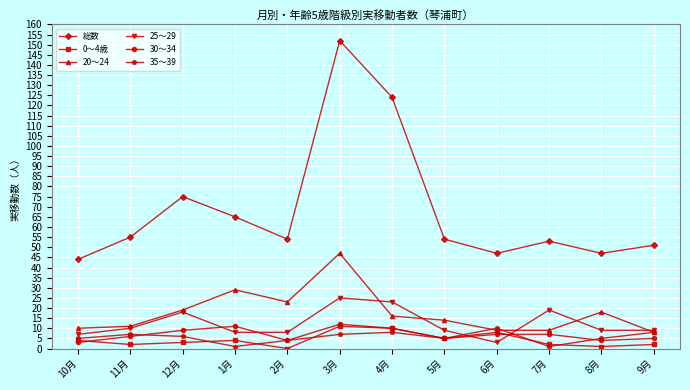

True or false: 総数 has a value of 152 at 3月.

True